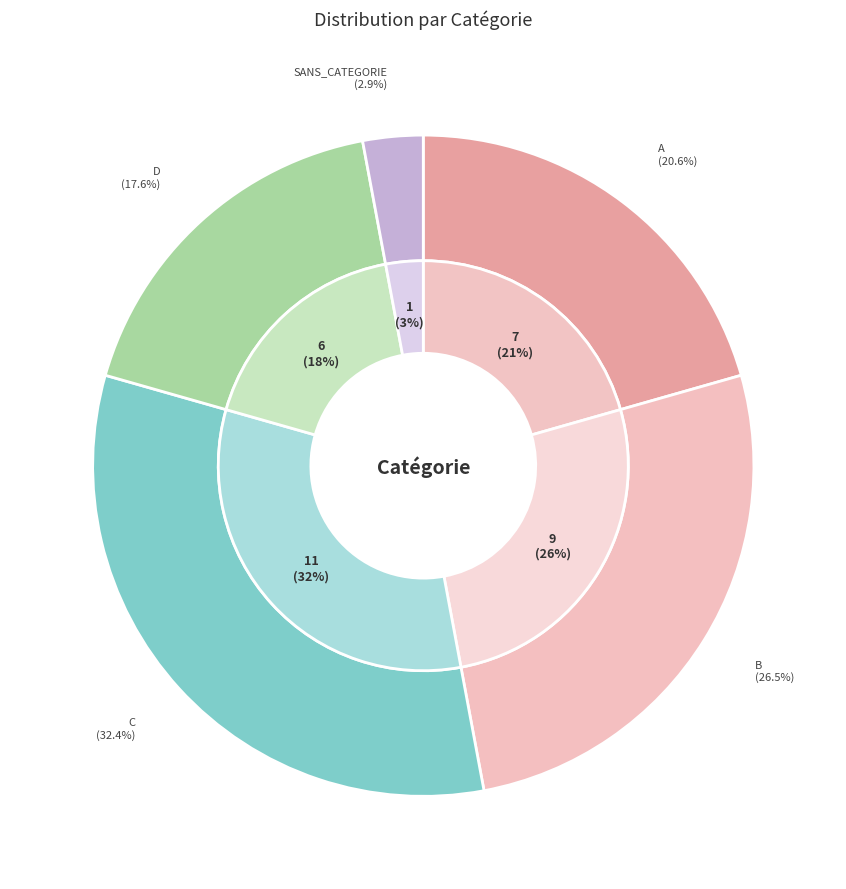

Is it true that A is 21% of the pie?

True